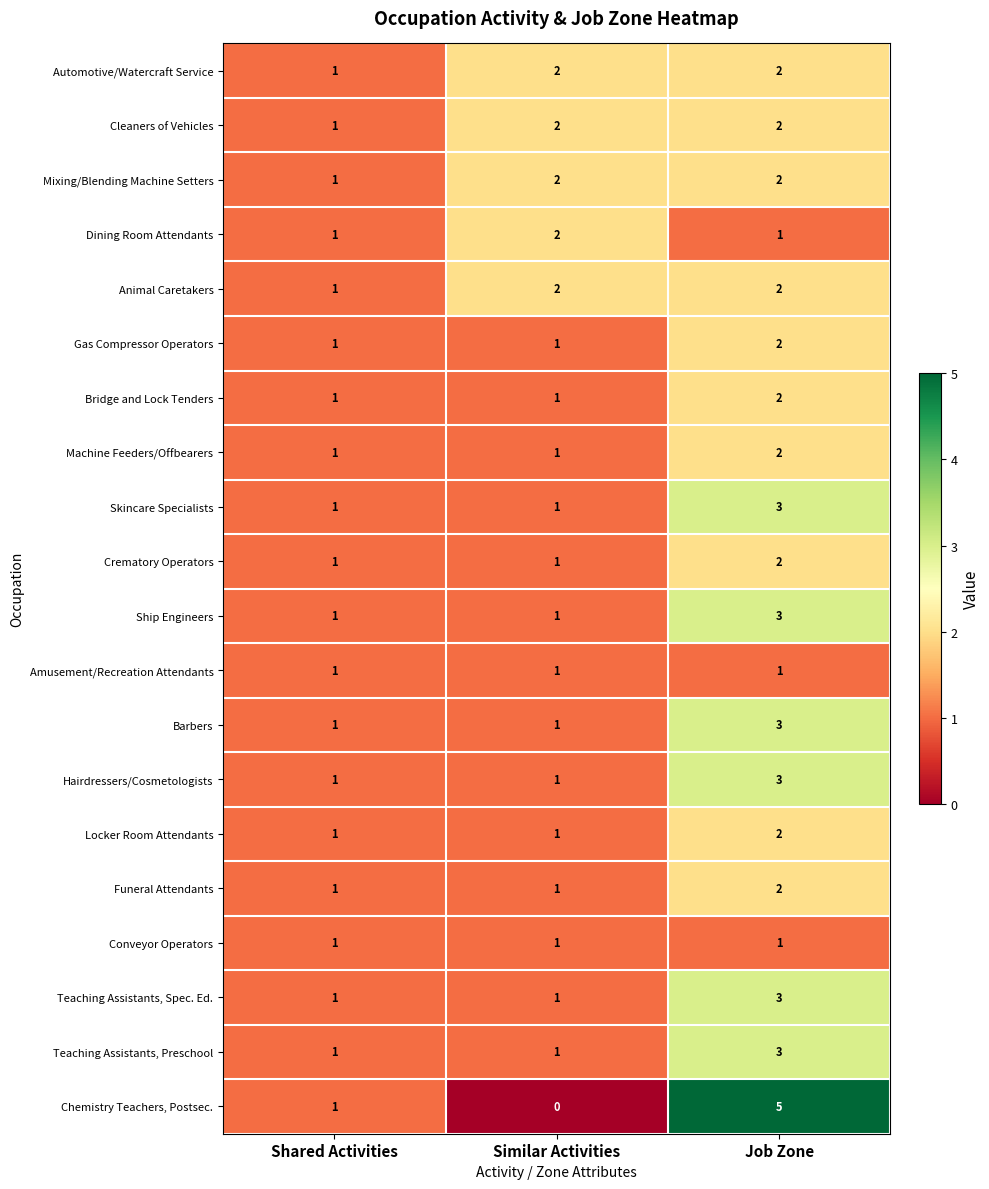

At which category is the sum across all series the highest?

Job Zone